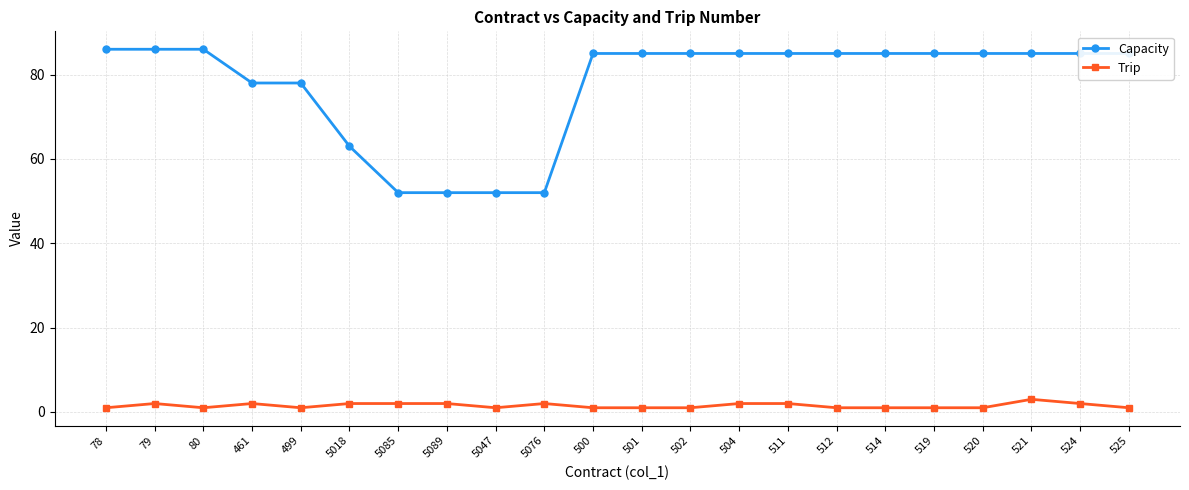

How many lines are shown in the chart?

2